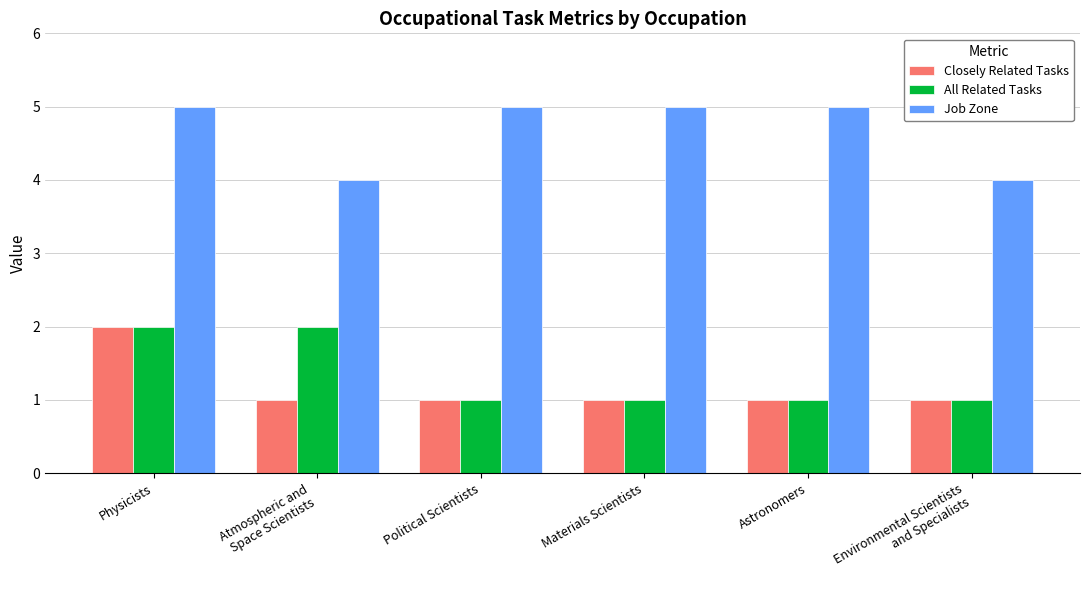

True or false: Job Zone has a value of 5 at Physicists.

True